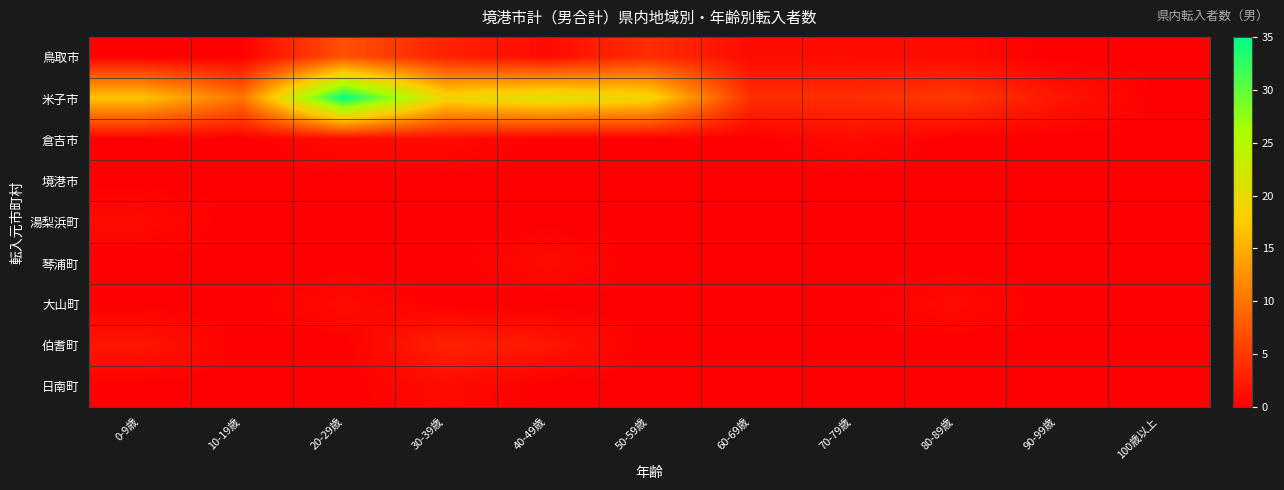

Reading right to left, list all the values displayed in this chart.

鳥取市: 100歳以上=0	90-99歳=0	80-89歳=1	70-79歳=1	60-69歳=1	50-59歳=4	40-49歳=1	30-39歳=3	20-29歳=7	10-19歳=0	0-9歳=0
米子市: 100歳以上=0	90-99歳=2	80-89歳=5	70-79歳=4	60-69歳=4	50-59歳=19	40-49歳=21	30-39歳=19	20-29歳=35	10-19歳=10	0-9歳=17
倉吉市: 100歳以上=0	90-99歳=0	80-89歳=0	70-79歳=1	60-69歳=0	50-59歳=0	40-49歳=0	30-39歳=1	20-29歳=1	10-19歳=0	0-9歳=0
境港市: 100歳以上=0	90-99歳=0	80-89歳=0	70-79歳=0	60-69歳=0	50-59歳=0	40-49歳=0	30-39歳=0	20-29歳=0	10-19歳=0	0-9歳=0
湯梨浜町: 100歳以上=0	90-99歳=0	80-89歳=0	70-79歳=0	60-69歳=0	50-59歳=0	40-49歳=0	30-39歳=0	20-29歳=0	10-19歳=0	0-9歳=1
琴浦町: 100歳以上=0	90-99歳=0	80-89歳=0	70-79歳=0	60-69歳=0	50-59歳=0	40-49歳=1	30-39歳=0	20-29歳=0	10-19歳=0	0-9歳=0
大山町: 100歳以上=0	90-99歳=0	80-89歳=1	70-79歳=0	60-69歳=0	50-59歳=0	40-49歳=0	30-39歳=0	20-29歳=1	10-19歳=0	0-9歳=0
伯耆町: 100歳以上=0	90-99歳=0	80-89歳=0	70-79歳=0	60-69歳=0	50-59歳=0	40-49歳=2	30-39歳=3	20-29歳=0	10-19歳=0	0-9歳=2
日南町: 100歳以上=0	90-99歳=0	80-89歳=0	70-79歳=0	60-69歳=0	50-59歳=0	40-49歳=0	30-39歳=1	20-29歳=0	10-19歳=0	0-9歳=0